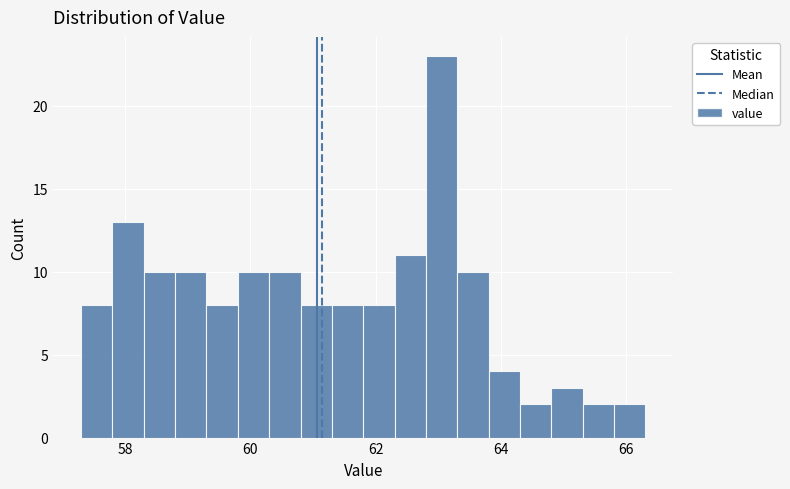

Around what value on the x-axis is the tallest bar? Give the approximate position of its centre, as read against the axis.

63.0